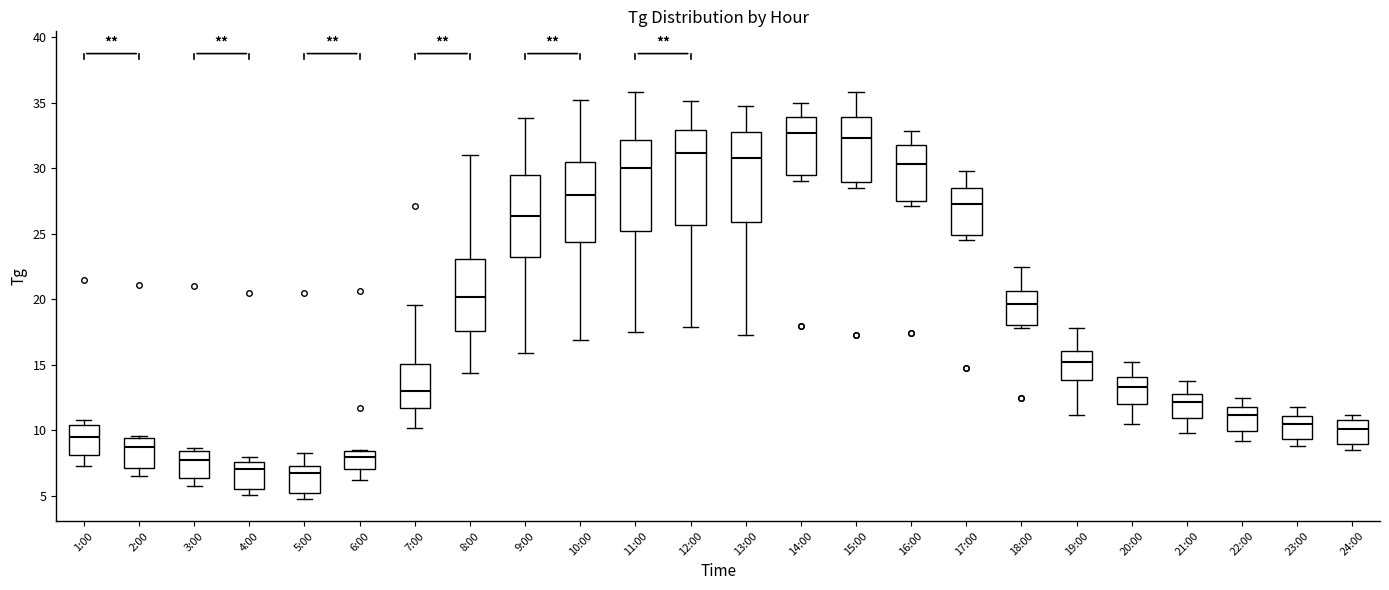

Where does the median line of the box for 22:00 sit on the y-axis? The values are not printed on the chart, so give them approximately, as read against the axis.

11.0